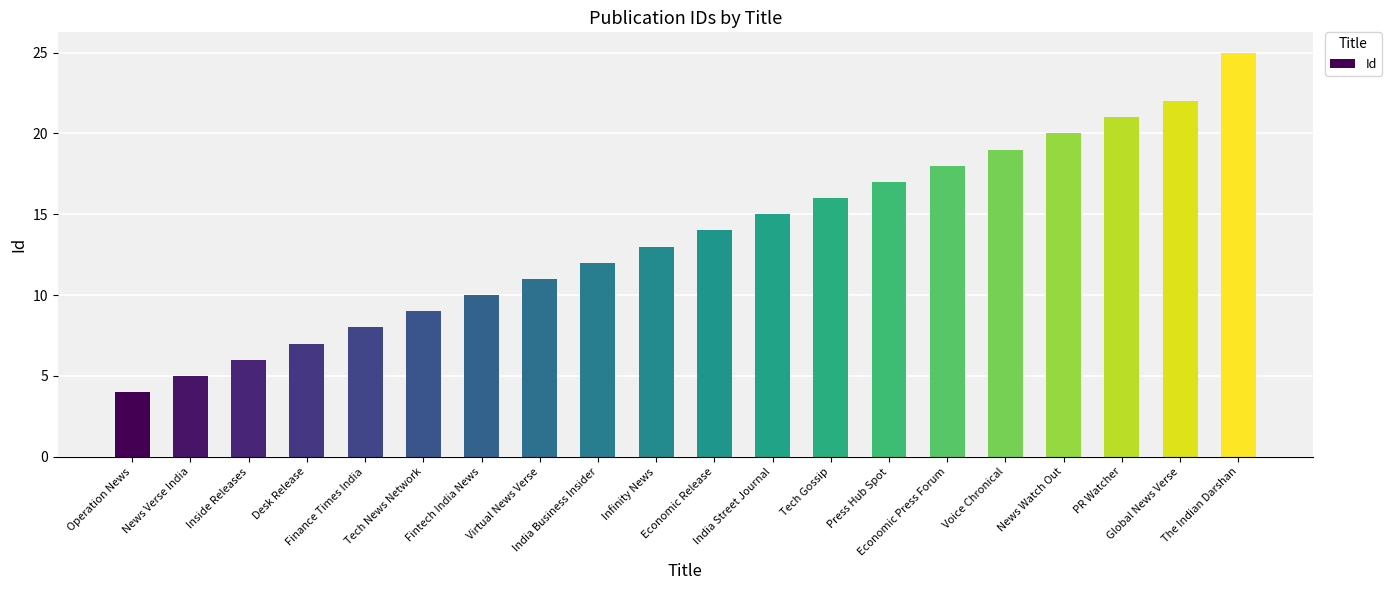

What is the difference between the maximum and minimum values?

21